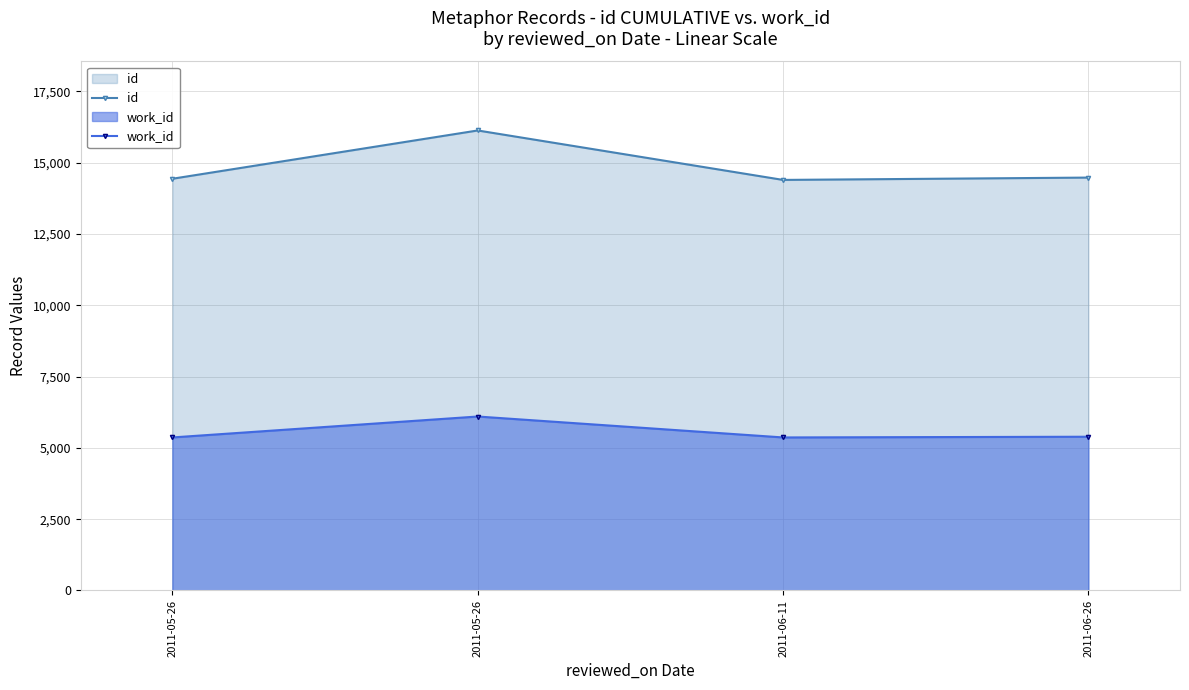

Between 2011-05-26 and 2011-06-26, which series saw the biggest shift?

id